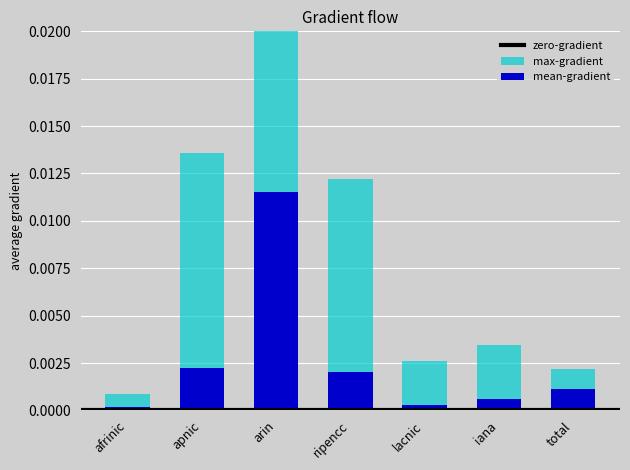

Which series has the largest total across all categories?

max-gradient